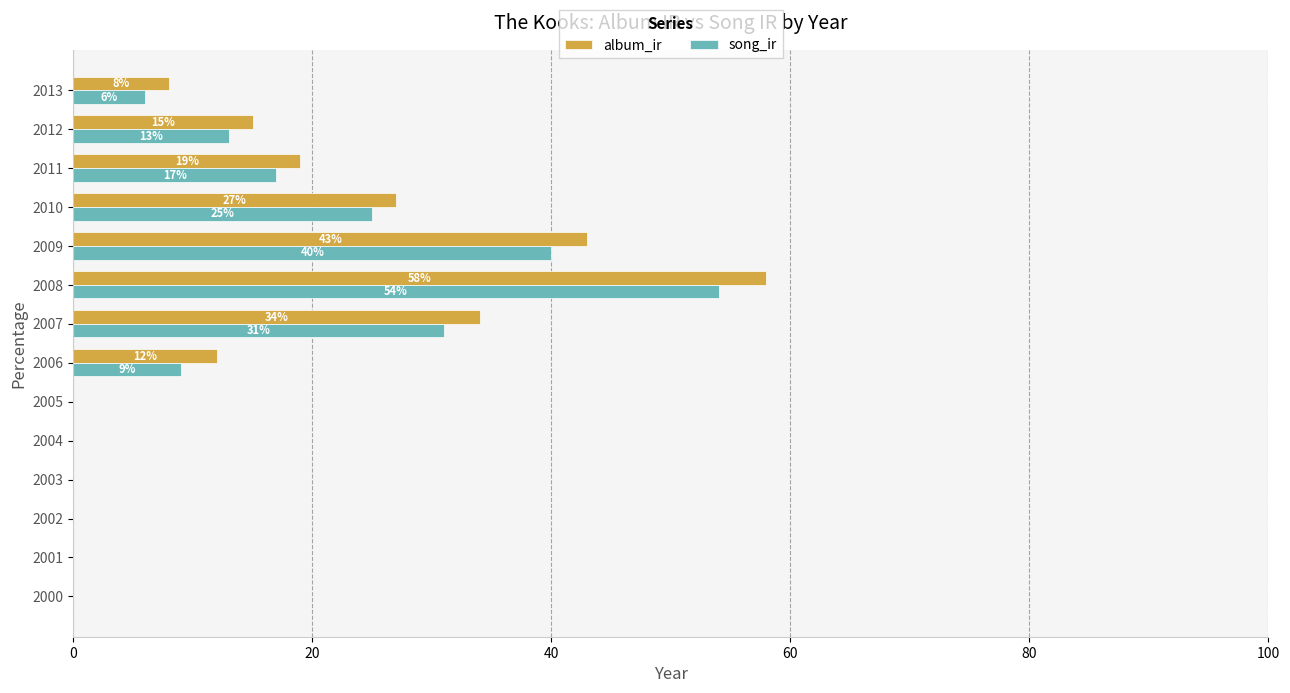

The value of album_ir at 2008 is 75.8. True or false?

False